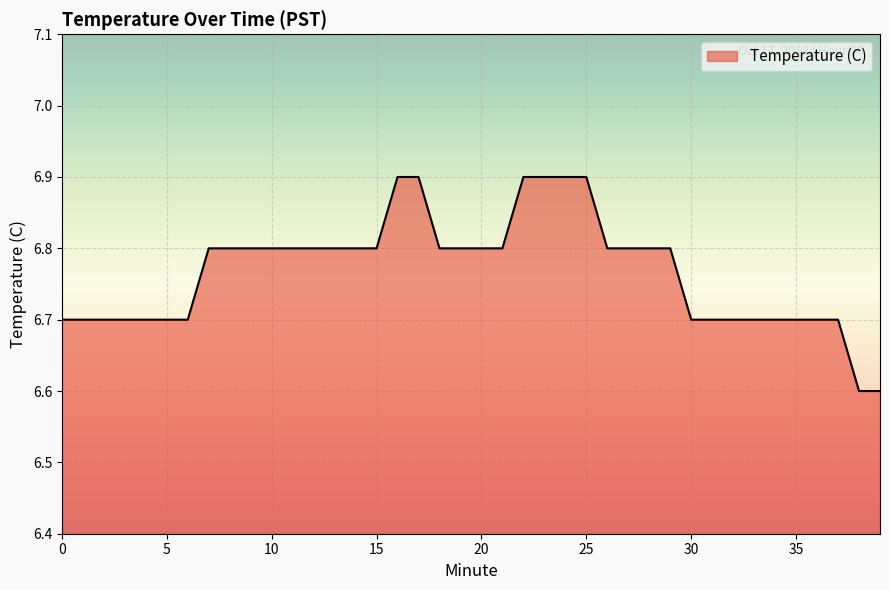

What is the greatest value displayed?

6.9